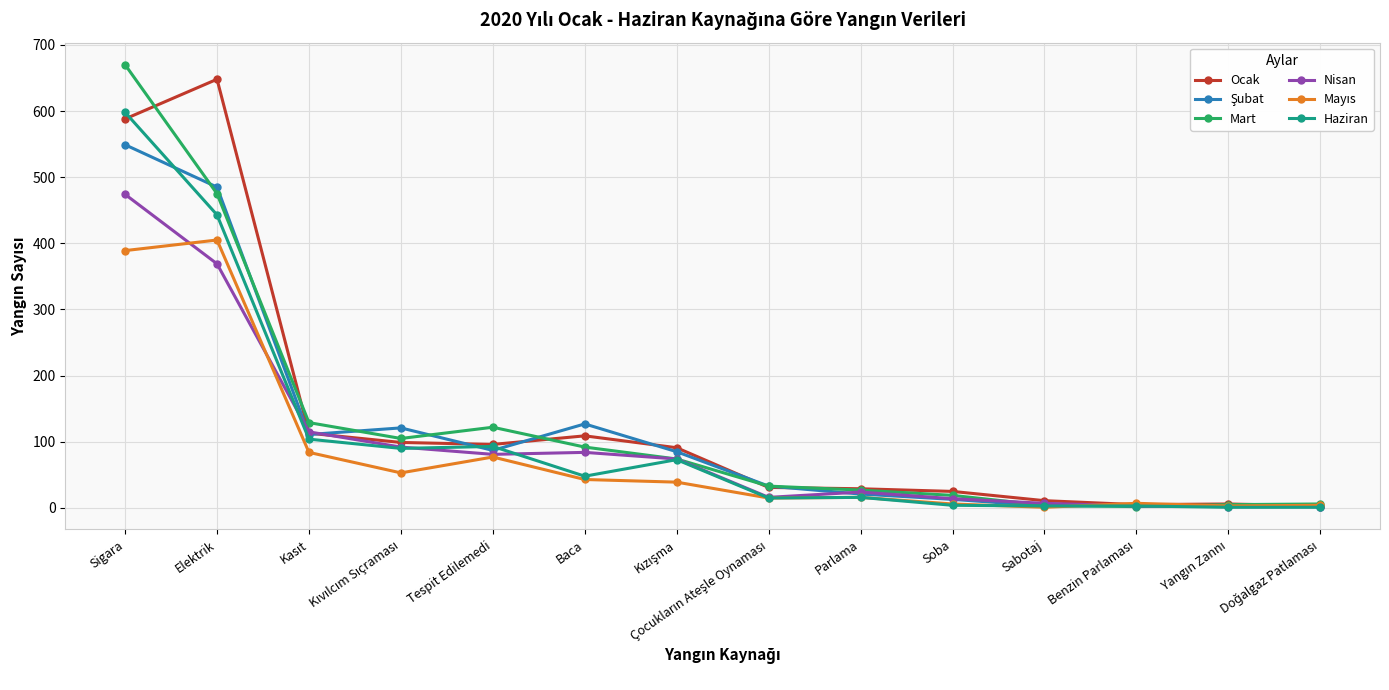

What is the greatest value displayed?

670